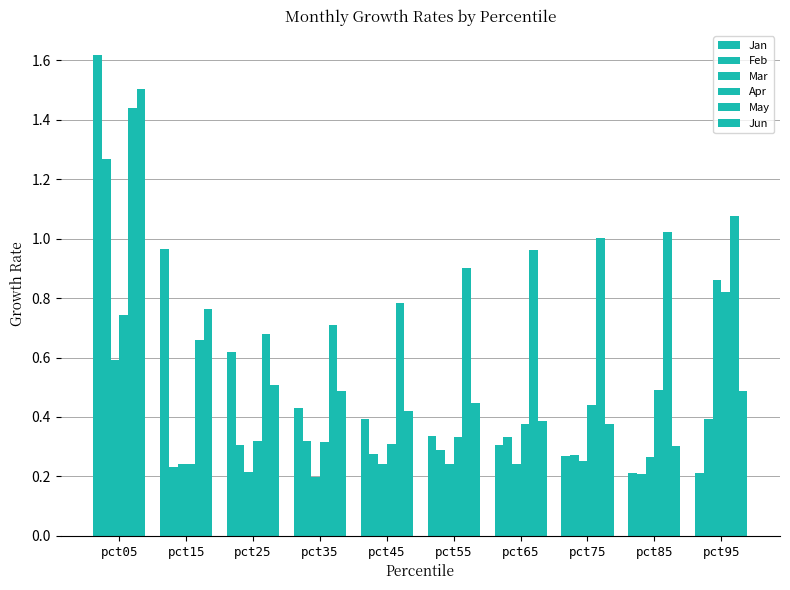

How many groups of bars are there?

10